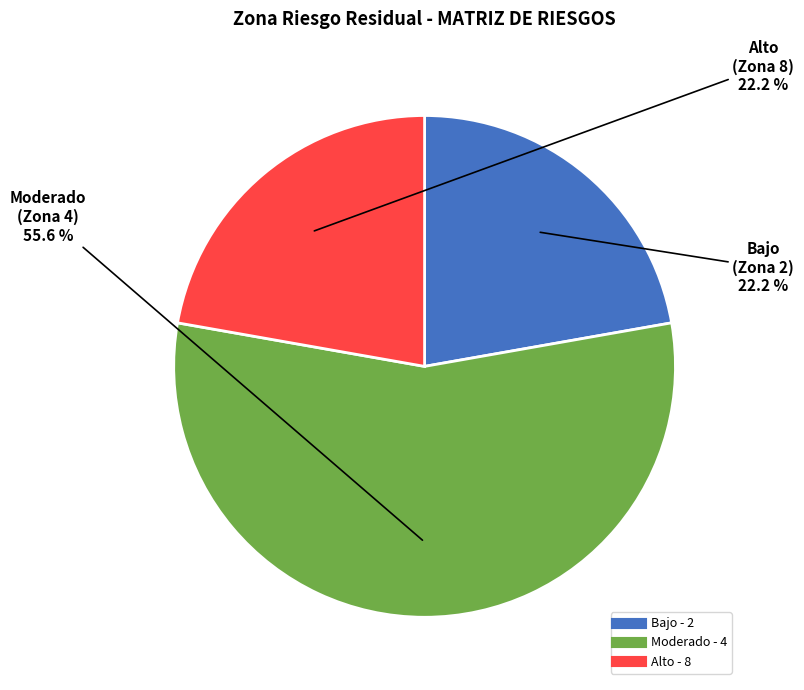

Is there any slice that represents more than half of the pie?

Yes